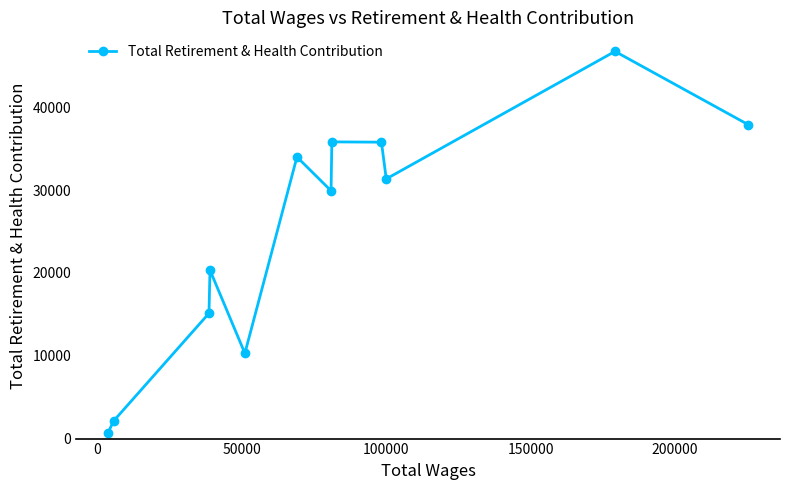

What is the value of the 8th point from the left?

35808